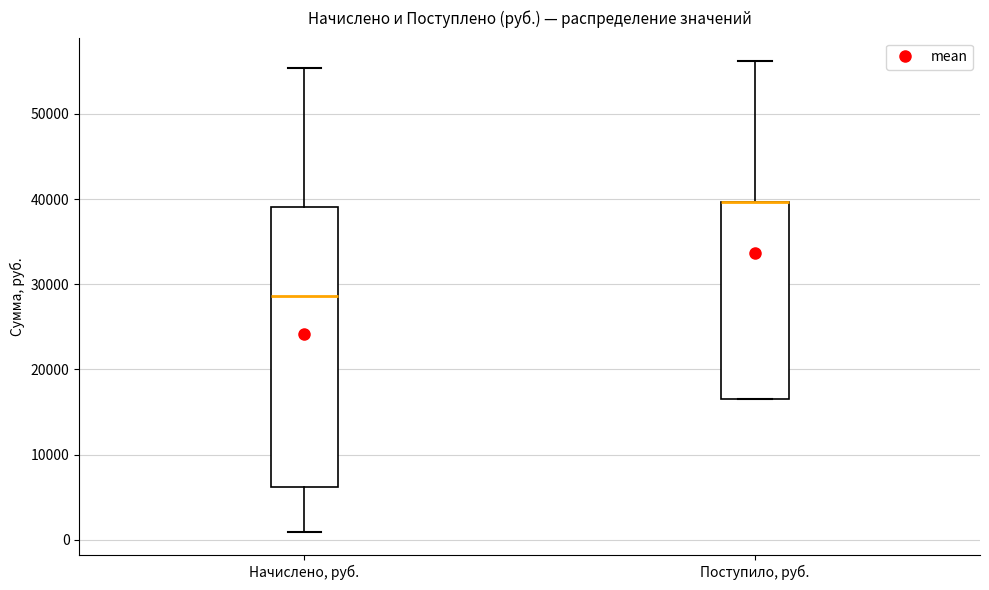

Comparing the boxes themselves (not the whiskers), which one is the tallest?

Начислено, руб.